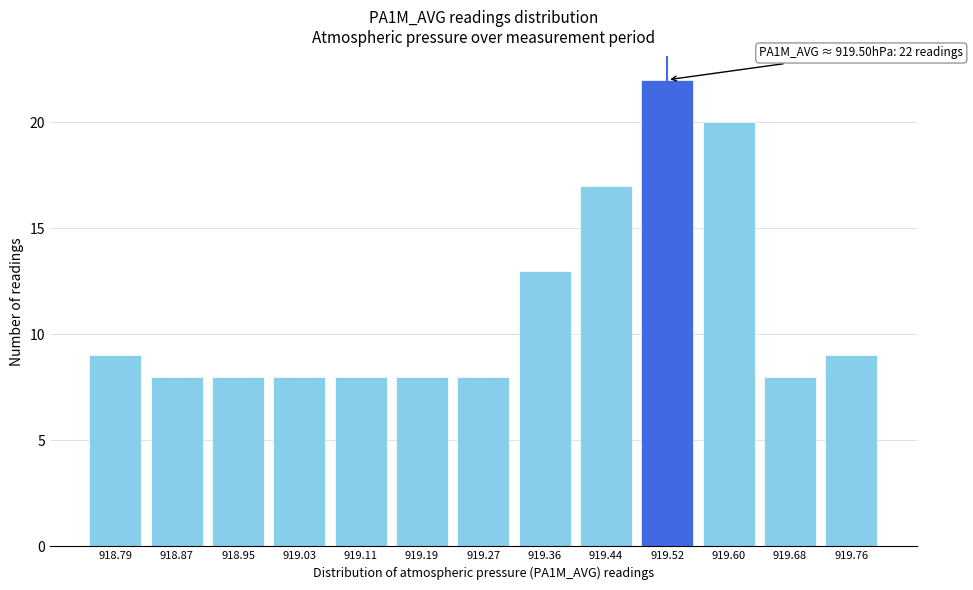

Reading left to right, list all the values displayed in this chart.

918.79=9	918.87=8	918.95=8	919.03=8	919.11=8	919.19=8	919.27=8	919.36=13	919.44=17	919.52=22	919.60=20	919.68=8	919.76=9